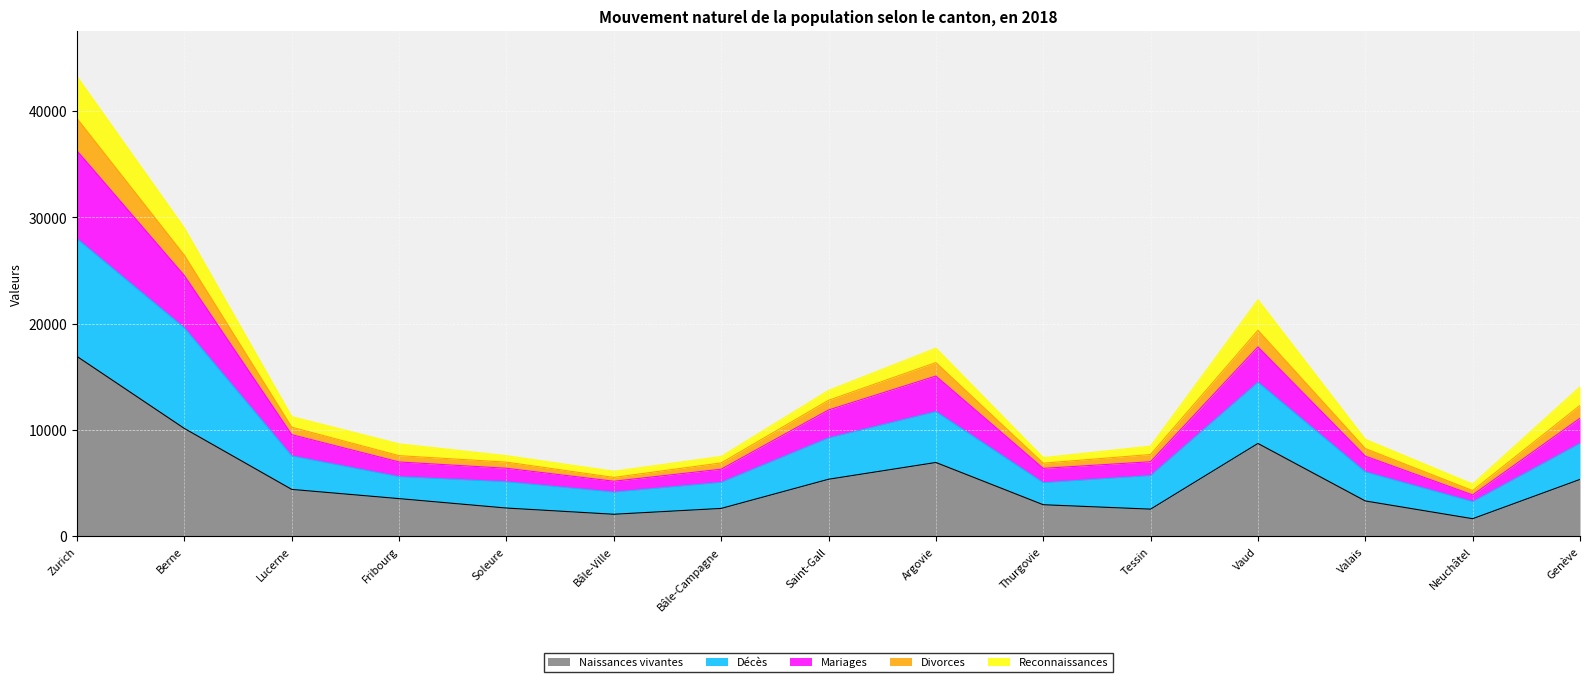

What is the total value across all series at Thurgovie?

7401